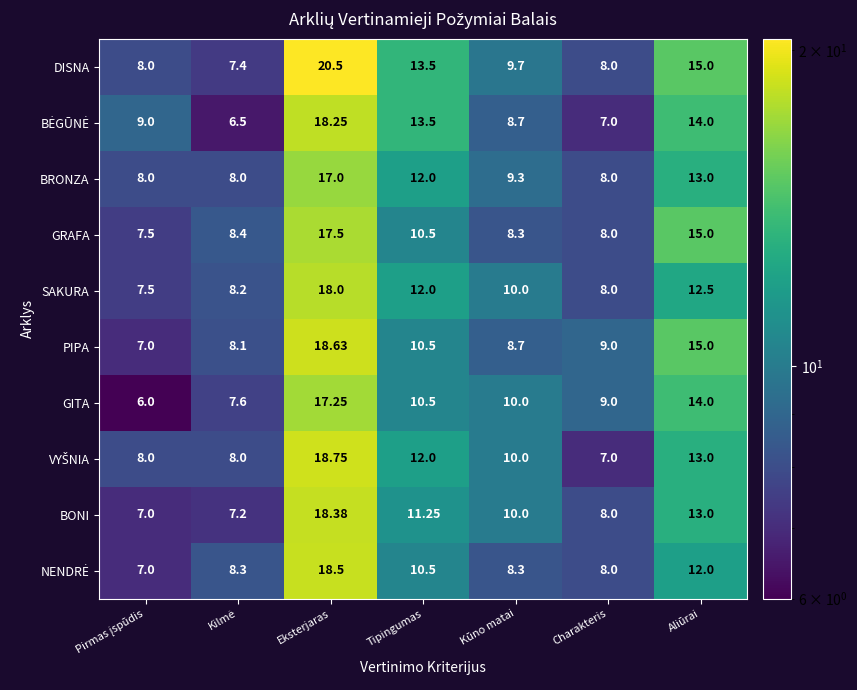

Which series has the largest total across all categories?

DISNA